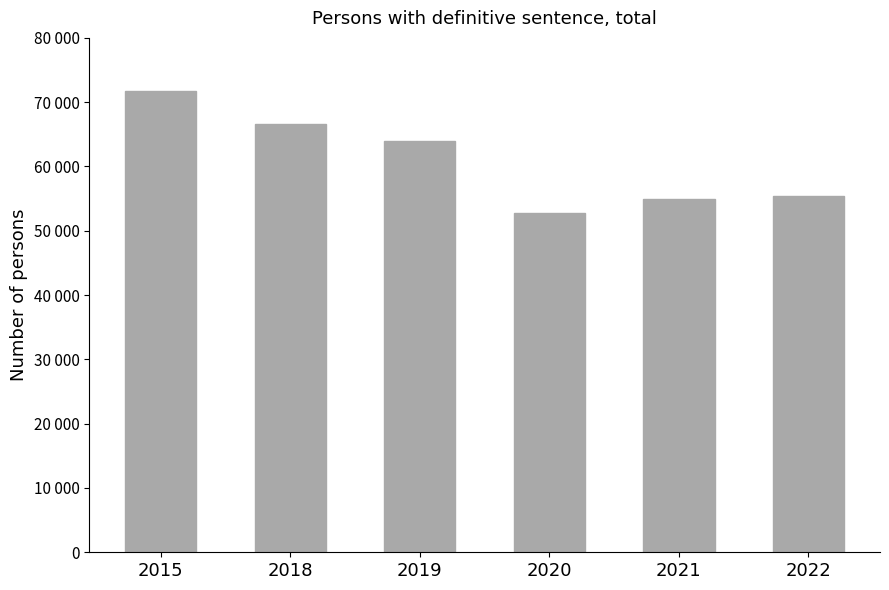

Are the bars horizontal?

No